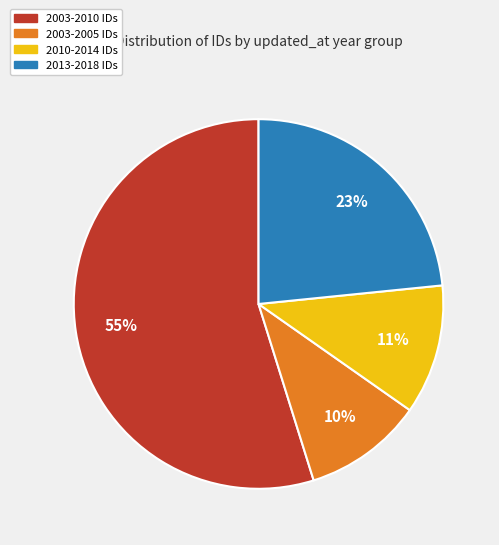

To the nearest percent, what is the average slice percentage?

25%